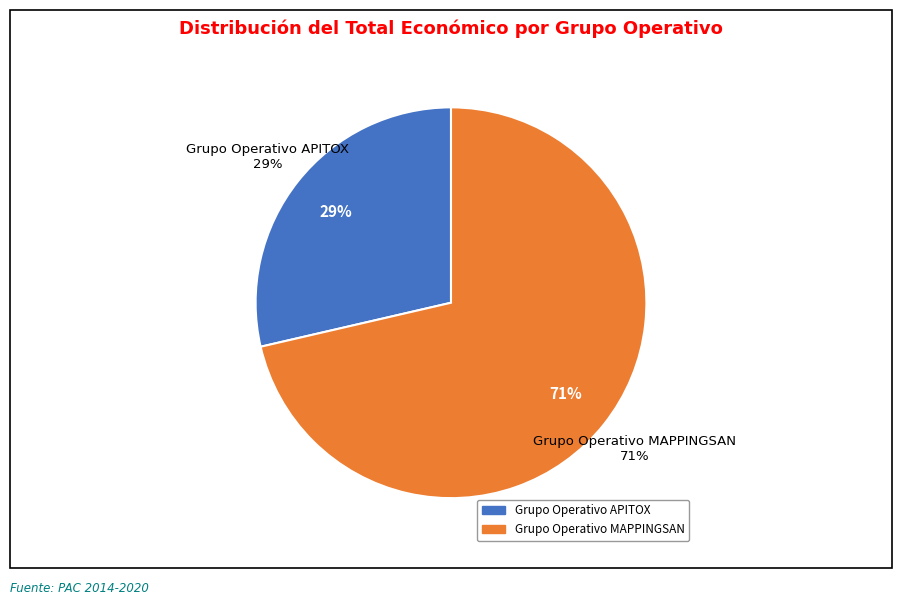

Is it true that APITOX is 29% of the pie?

True